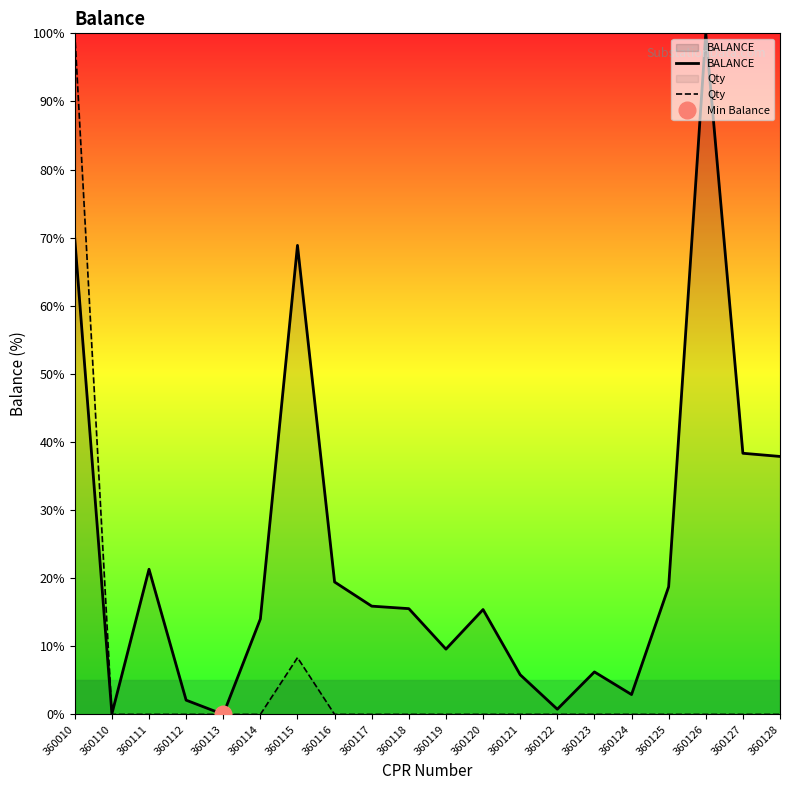

How many series are shown in this chart?

2